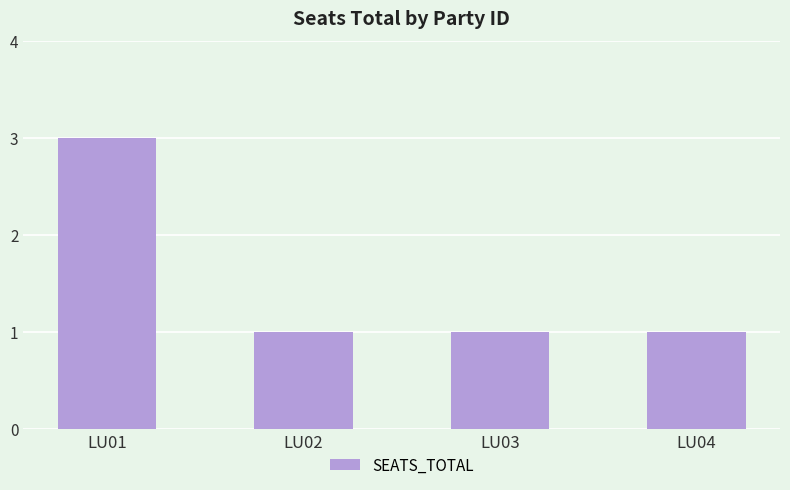

What is the maximum value shown in the chart?

3